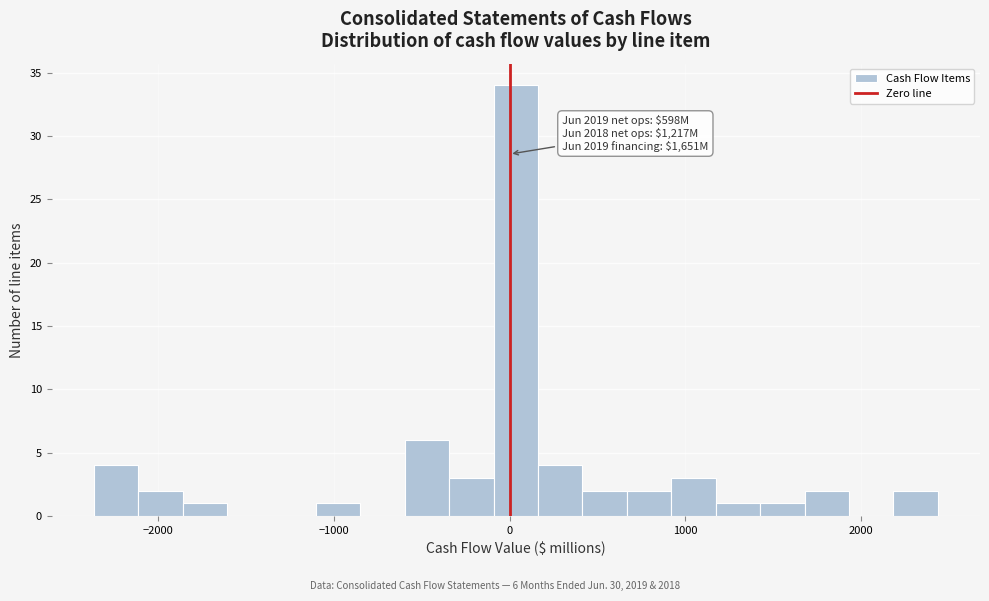

Read against the x-axis, roughly where is the centre of the tallest bar?

0